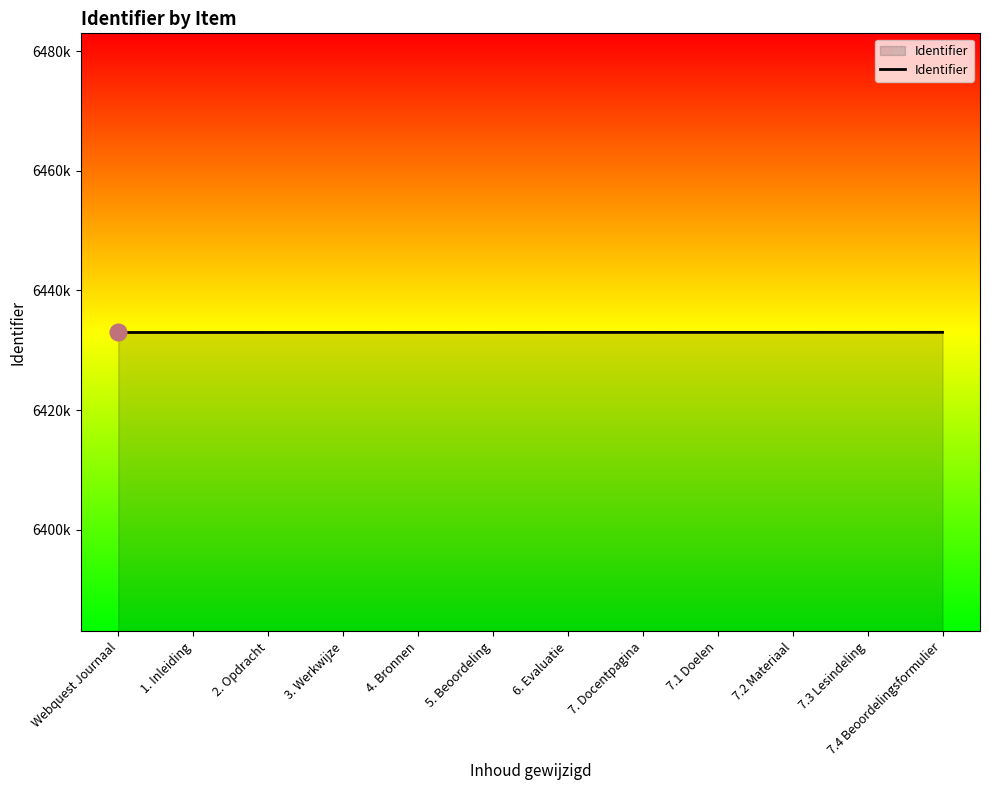

The chart shows a value of 3465359 at 7. Docentpagina. True or false?

False